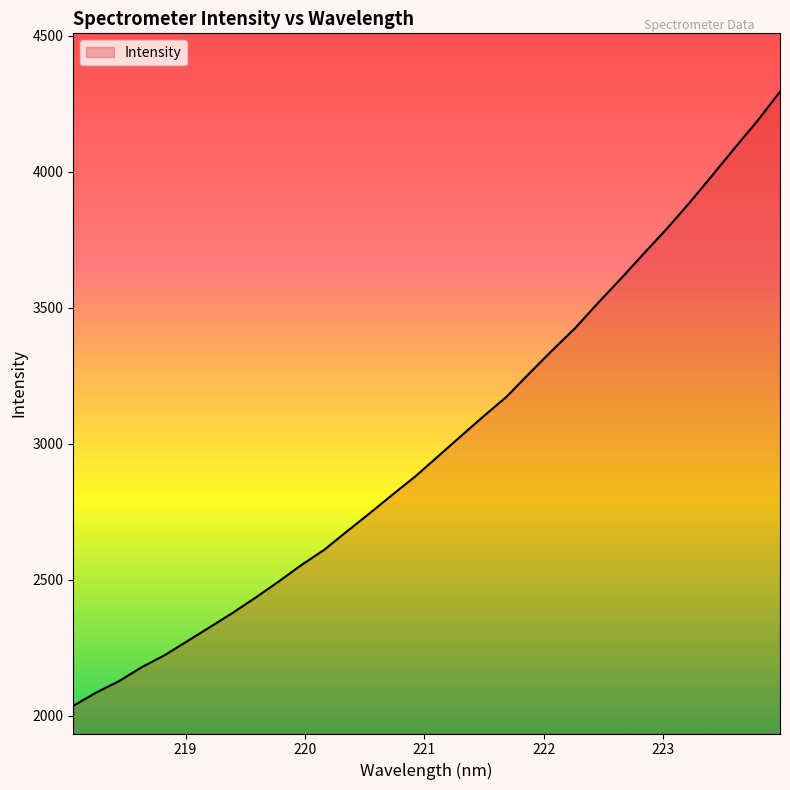

What is the greatest value displayed?

4294.6